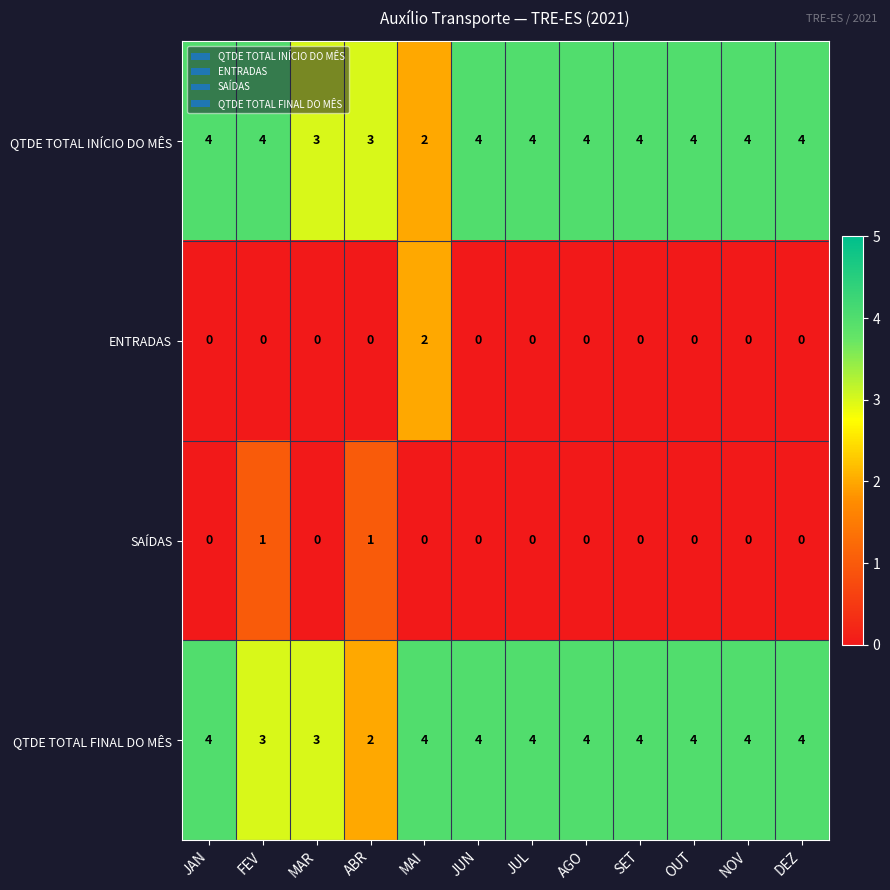

At FEV, list the series in order from largest to smallest.

QTDE TOTAL INÍCIO DO MÊS, QTDE TOTAL FINAL DO MÊS, SAÍDAS, ENTRADAS